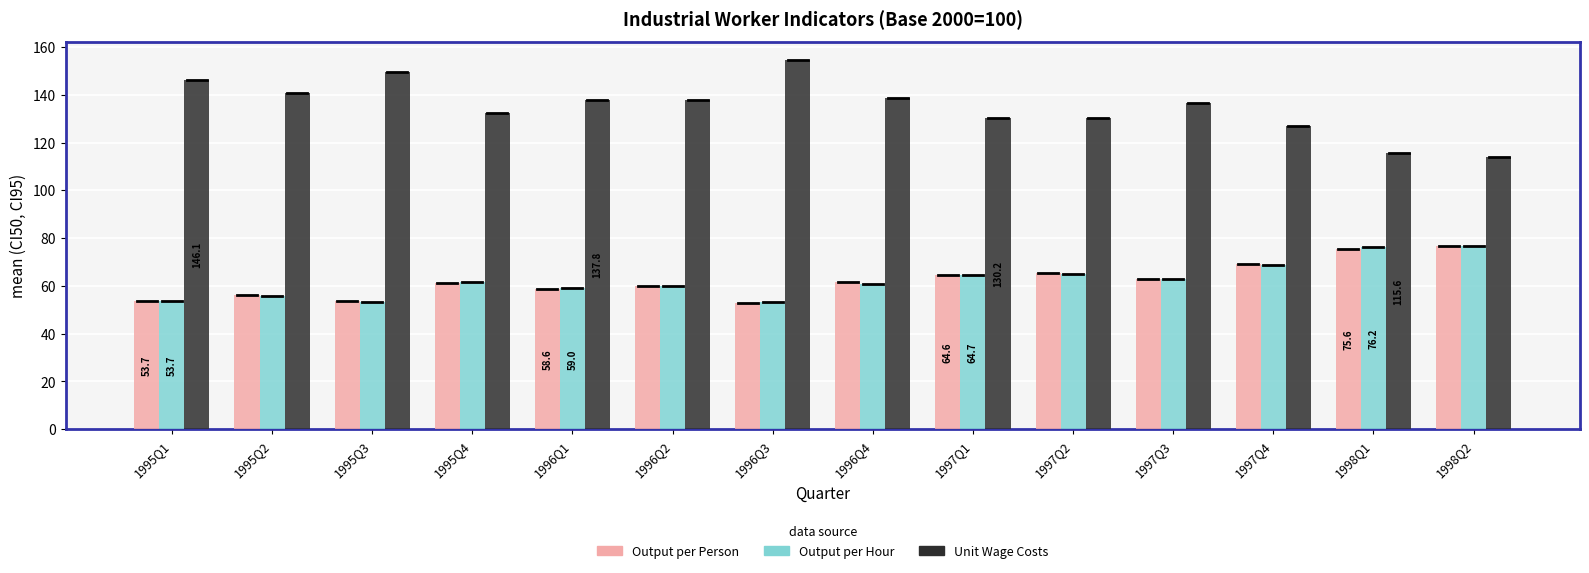

What is the spread (max minus min) of values at 1998Q1?

40.0